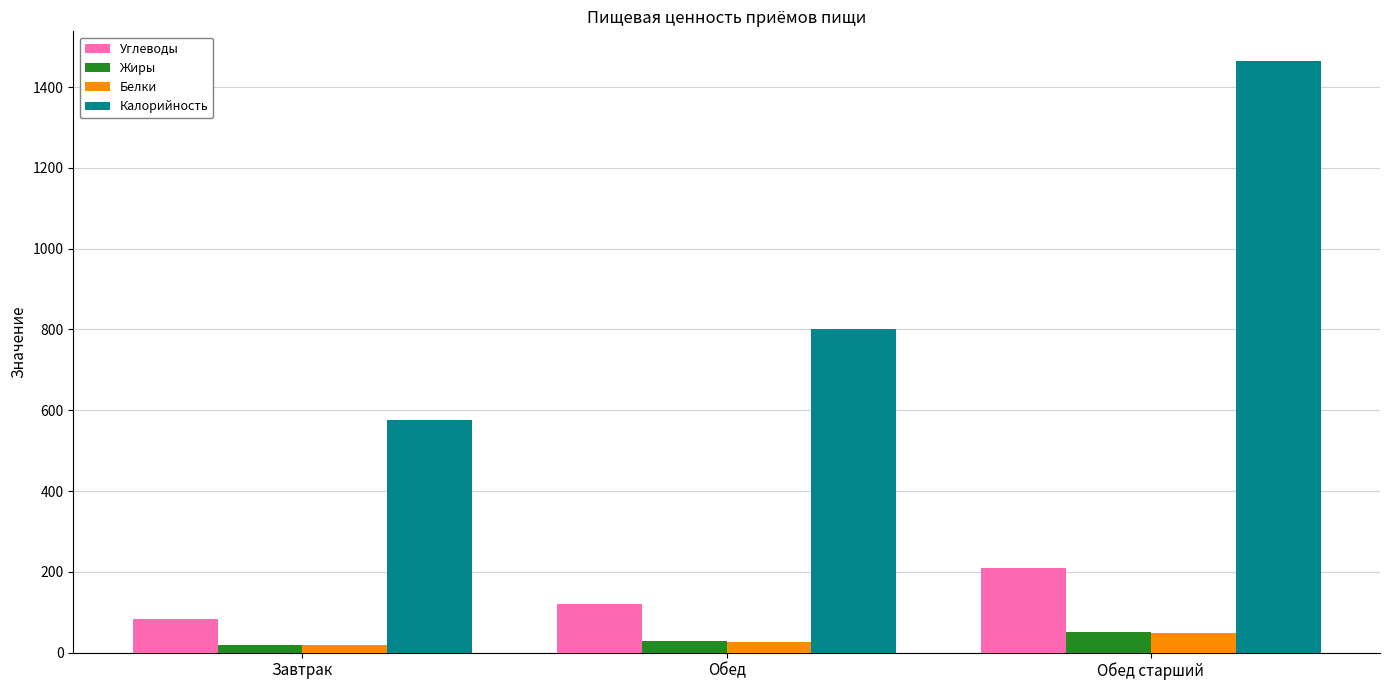

List the labels in order of Калорийность value, smallest first.

Завтрак, Обед, Обед старший